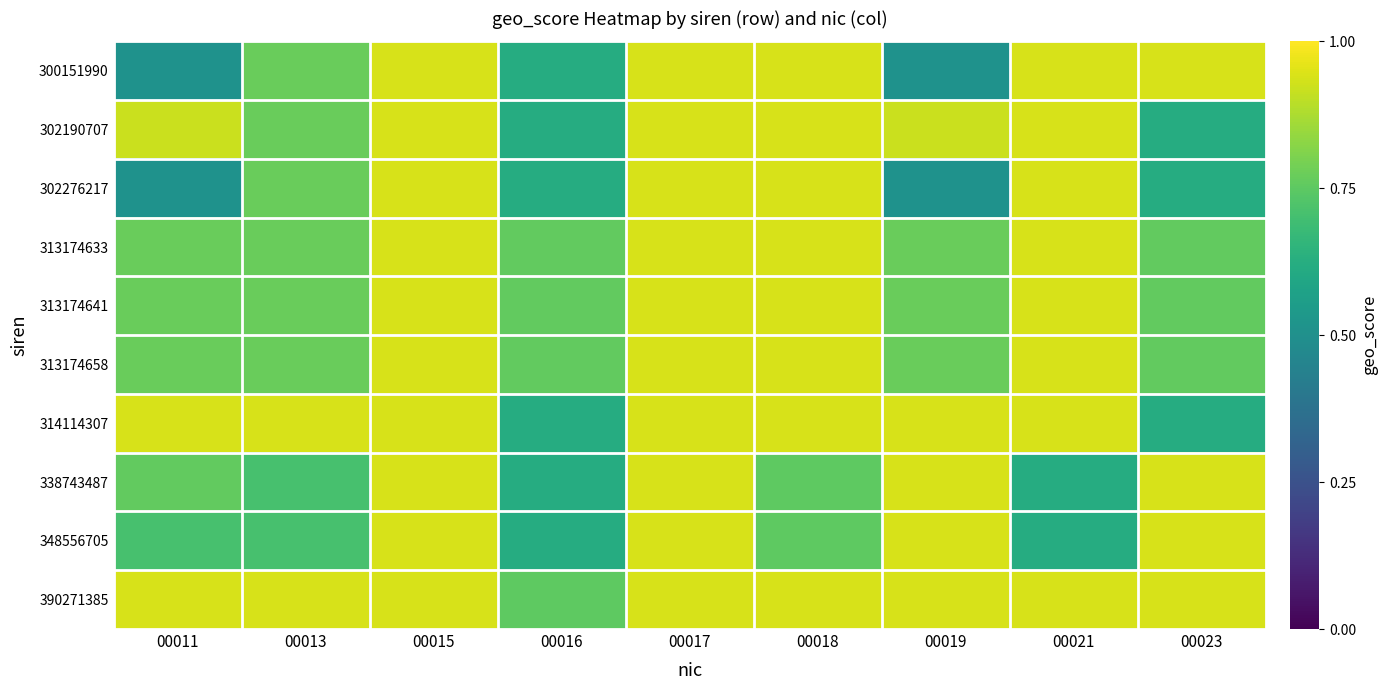

At which category is the sum across all series the highest?

00015